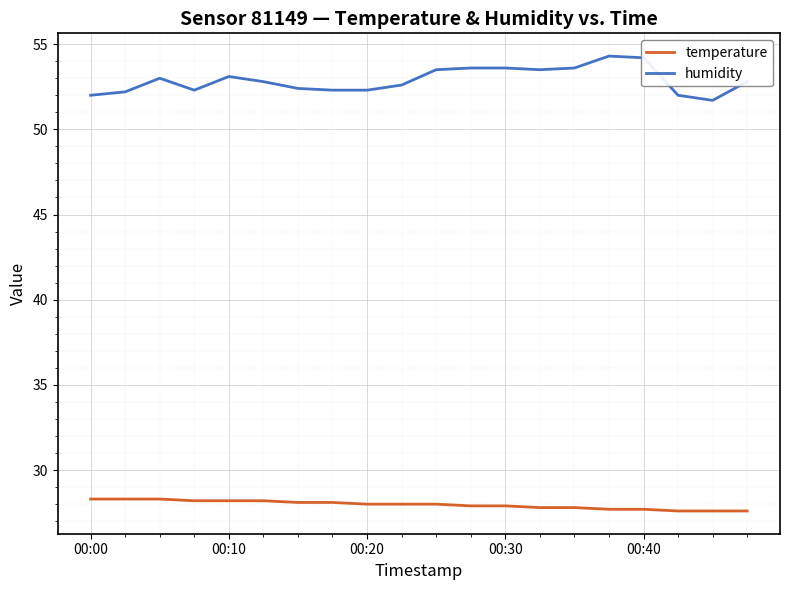

Which series has the largest total across all categories?

humidity